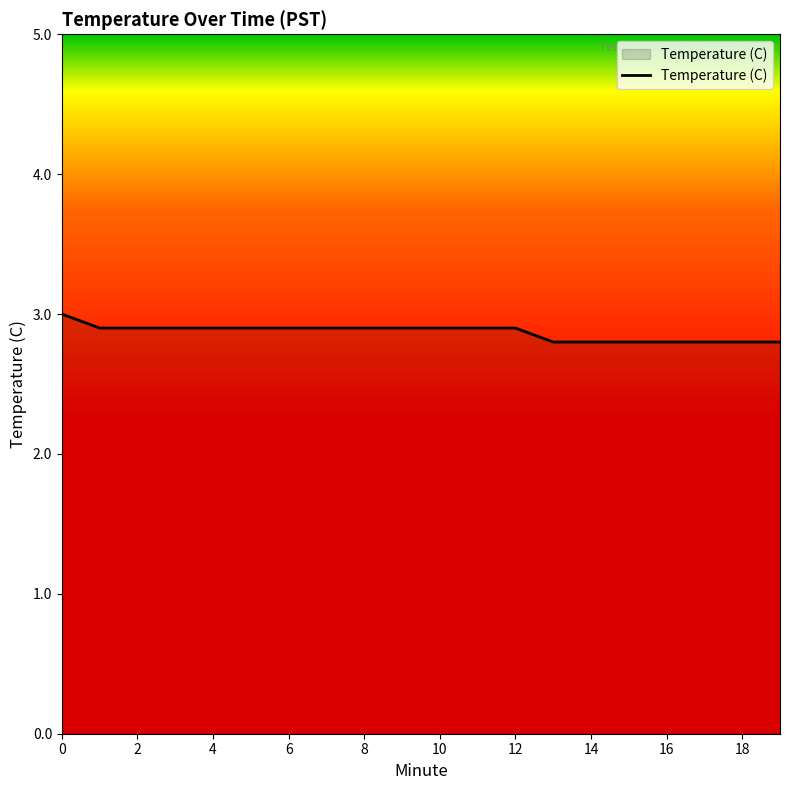

What is the minimum value shown in the chart?

2.8